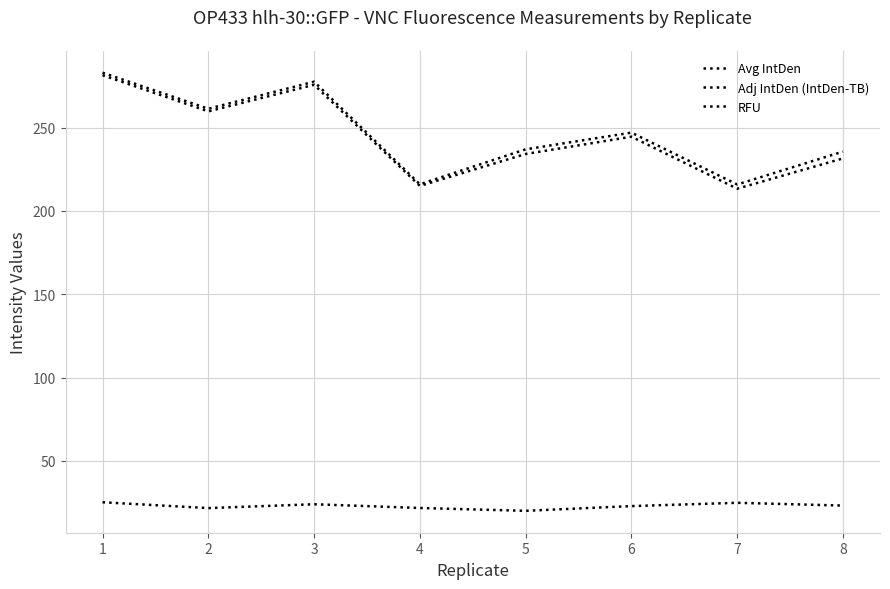

True or false: Adj IntDen (IntDen-TB) and RFU cross at least once.

False